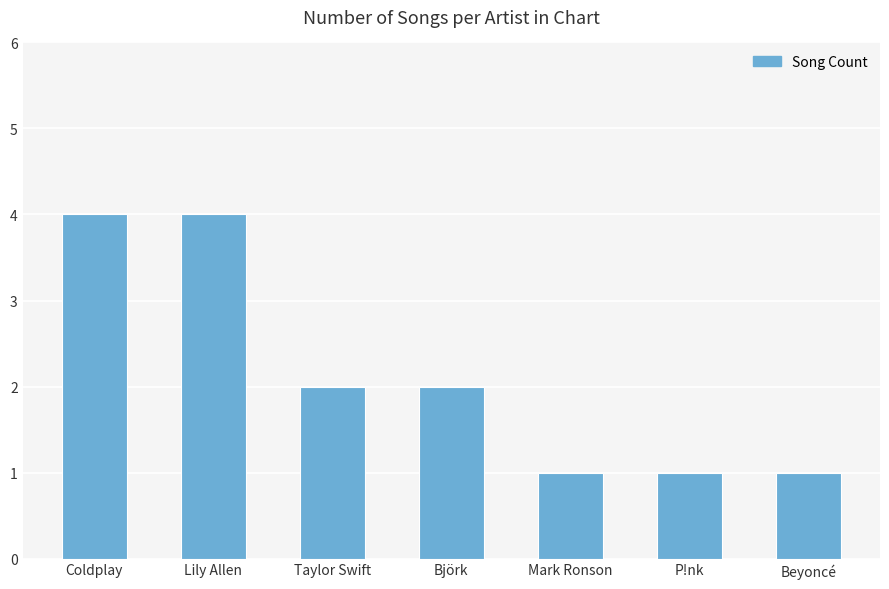

What is the maximum value shown in the chart?

4